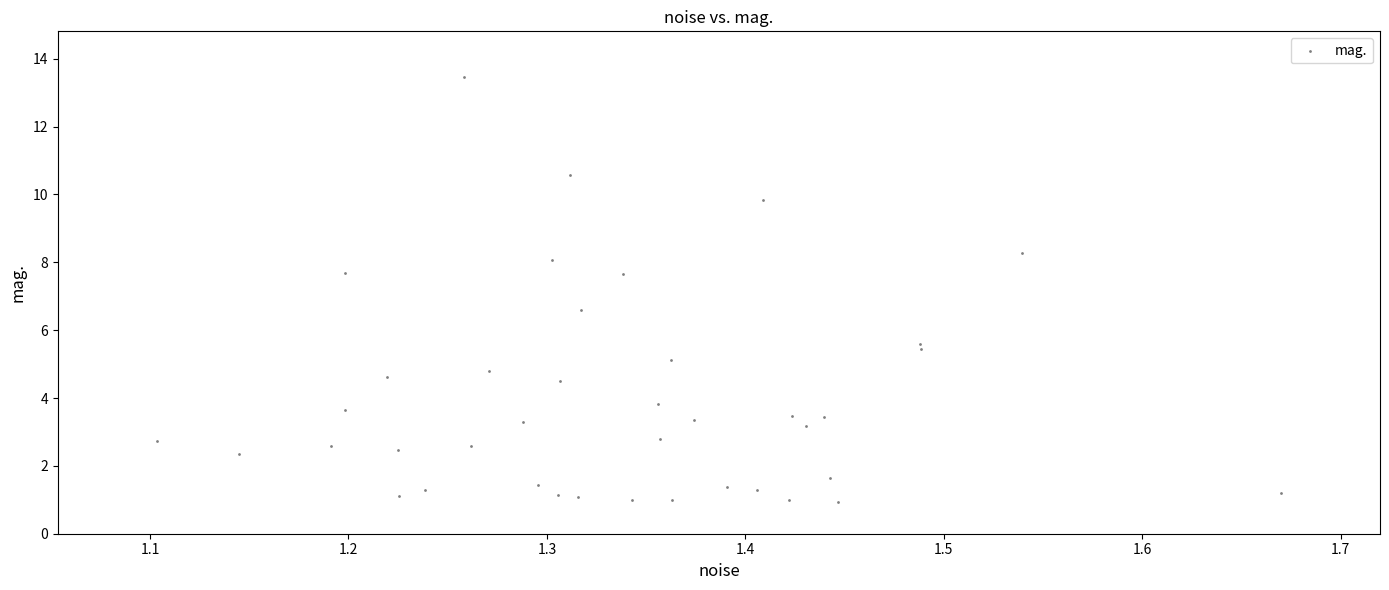

What Y value in the scatter plot is closest to 7?

6.6